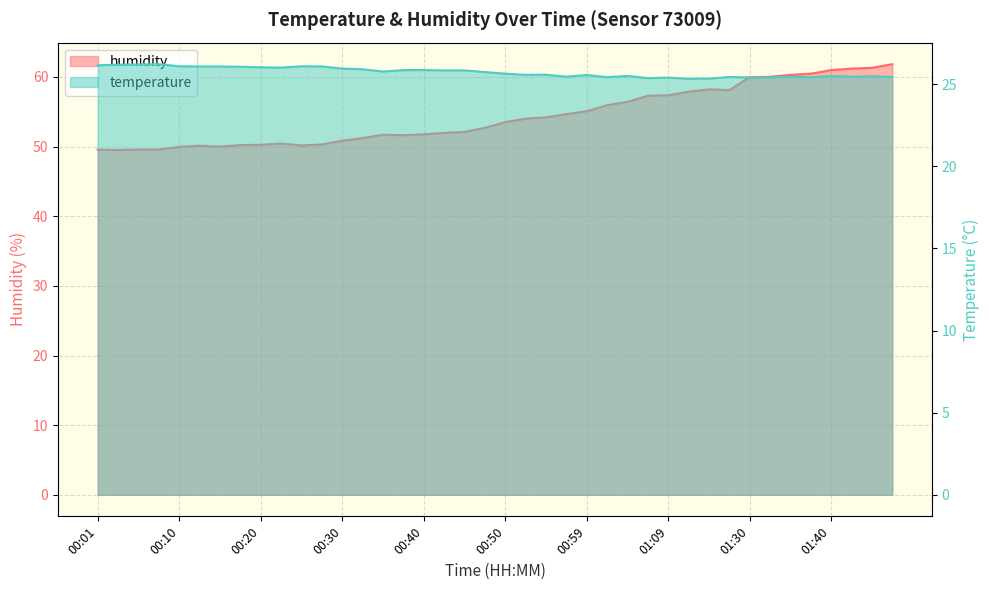

In temperature, how many points are lower than both neighbors (excluding endpoints)?

9